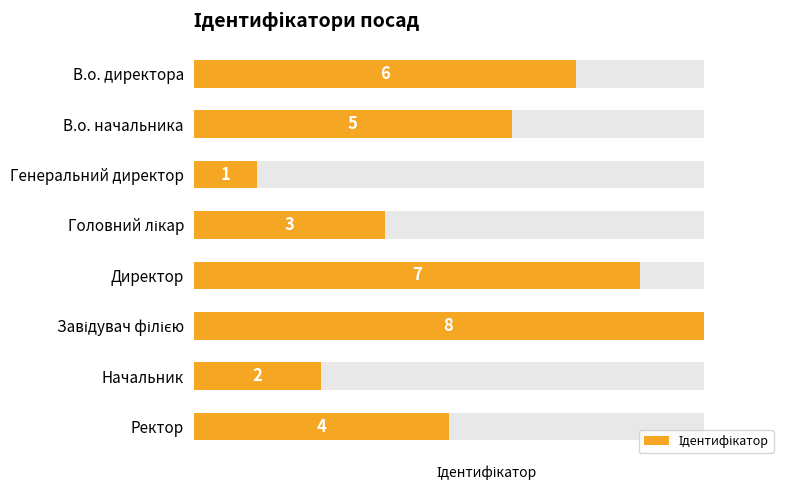

What is the greatest value displayed?

8